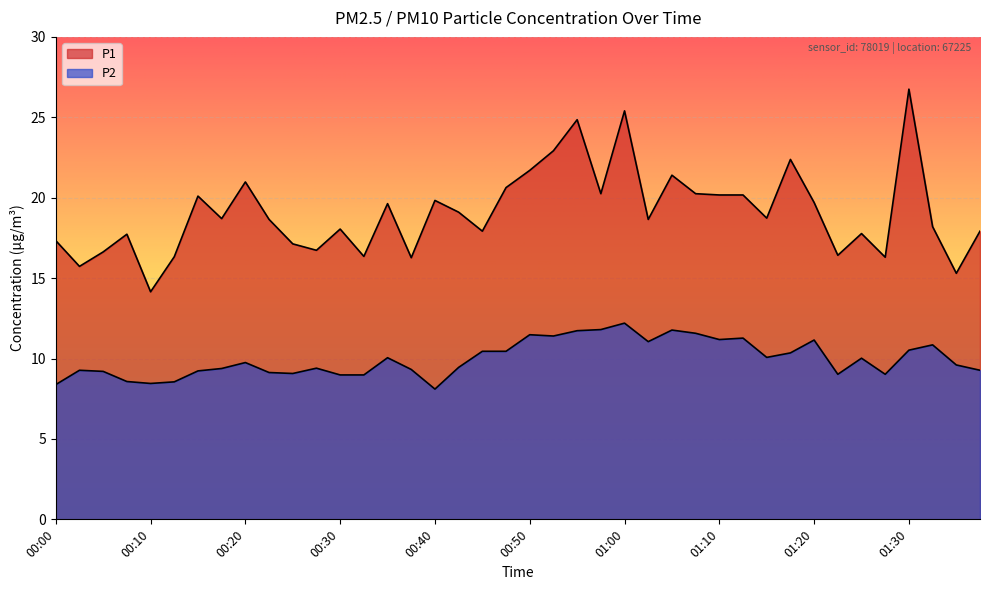

Rank the categories by P2 value from lowest to highest.

00:40, 00:00, 00:10, 00:13, 00:08, 00:30, 00:32, 01:23, 01:28, 00:25, 00:23, 00:05, 00:15, 00:03, 01:38, 00:37, 00:18, 00:27, 00:42, 01:35, 00:20, 01:25, 00:35, 01:15, 01:18, 00:45, 00:47, 01:30, 01:33, 01:02, 01:20, 01:10, 01:13, 00:52, 00:50, 01:08, 00:55, 01:05, 00:57, 01:00